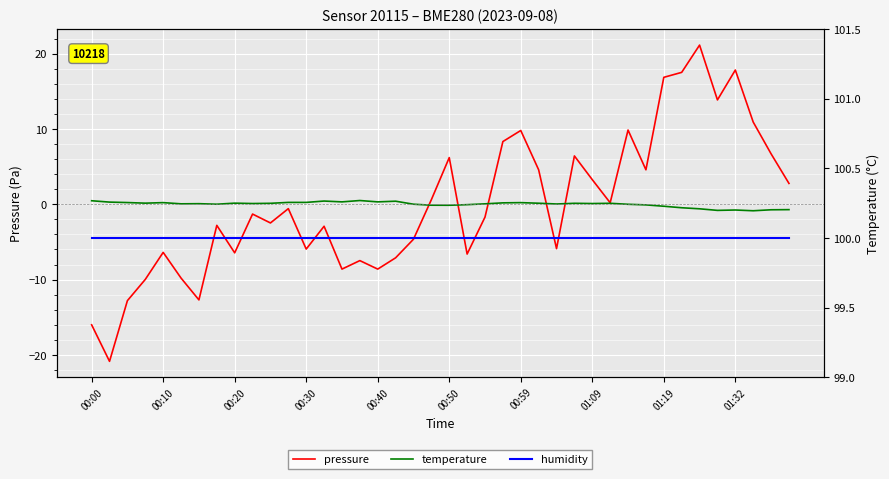

At which category is the sum across all series the highest?

34